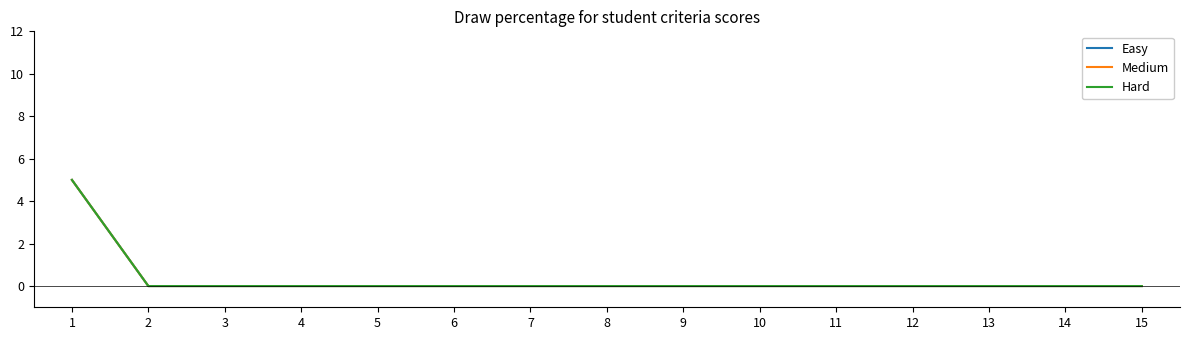

How many lines are shown in the chart?

3